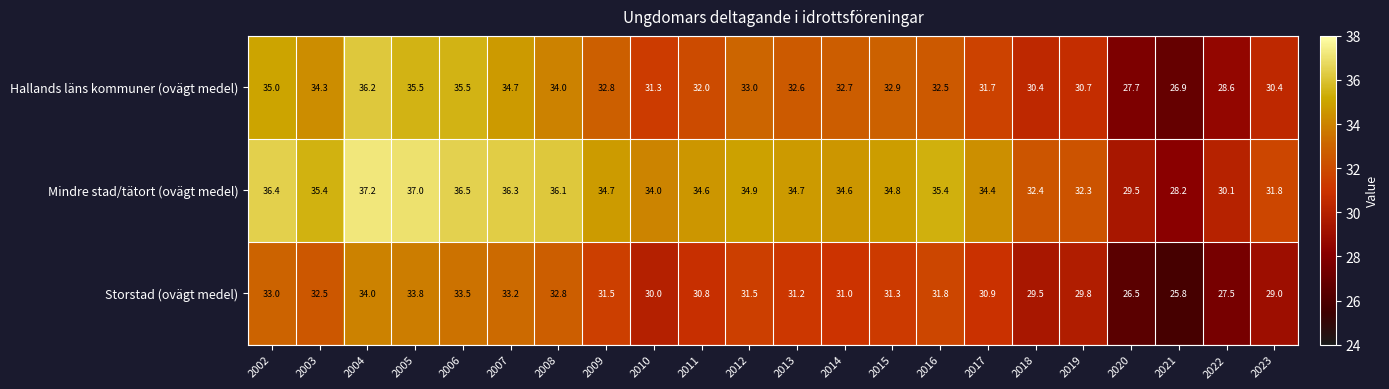

Is it true that Mindre stad/tätort (ovägt medel) equals 48.3 at 2018?

False